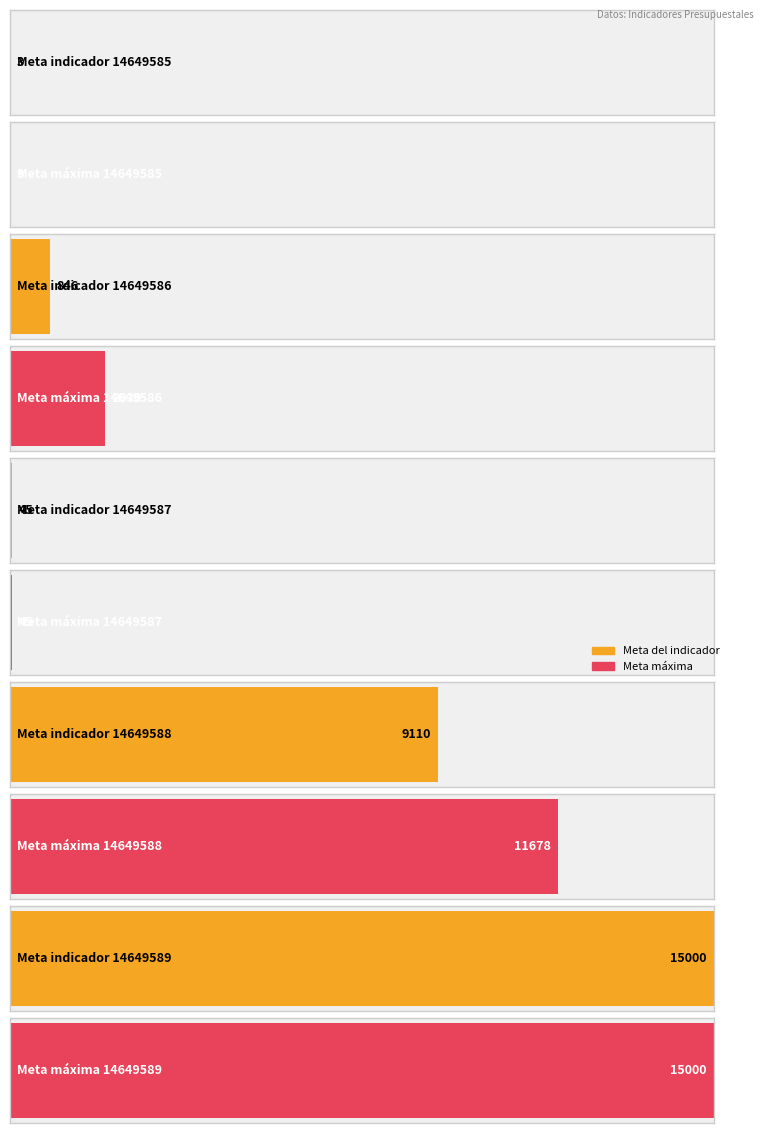

Where does the data first go above 2030?

14649588